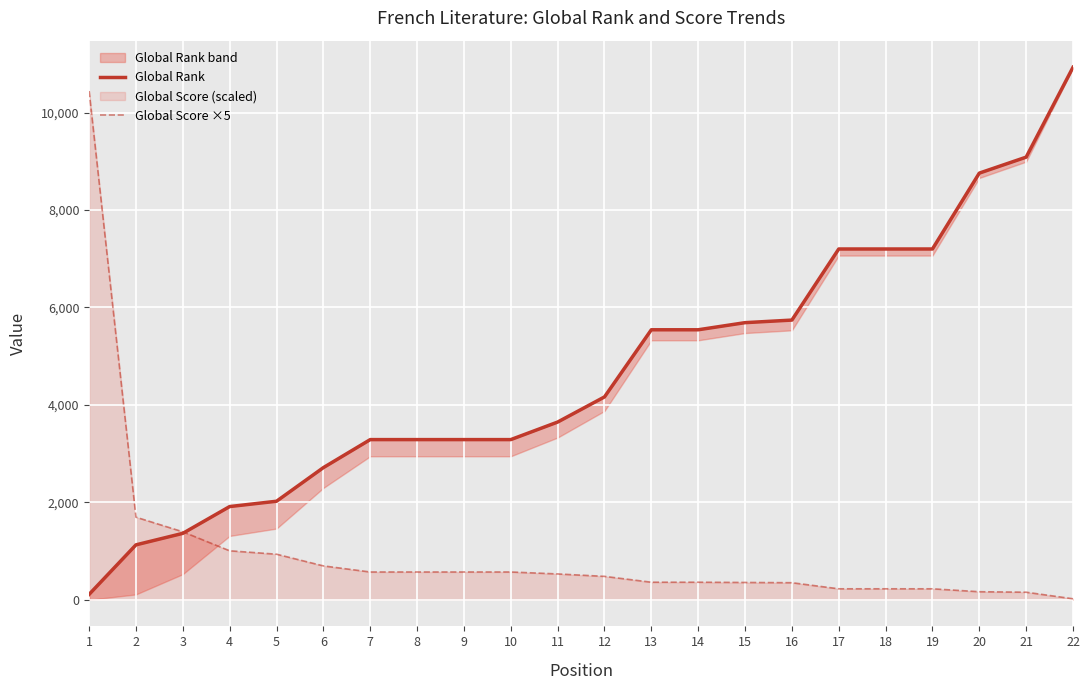

Which series has the largest total across all categories?

Global Rank